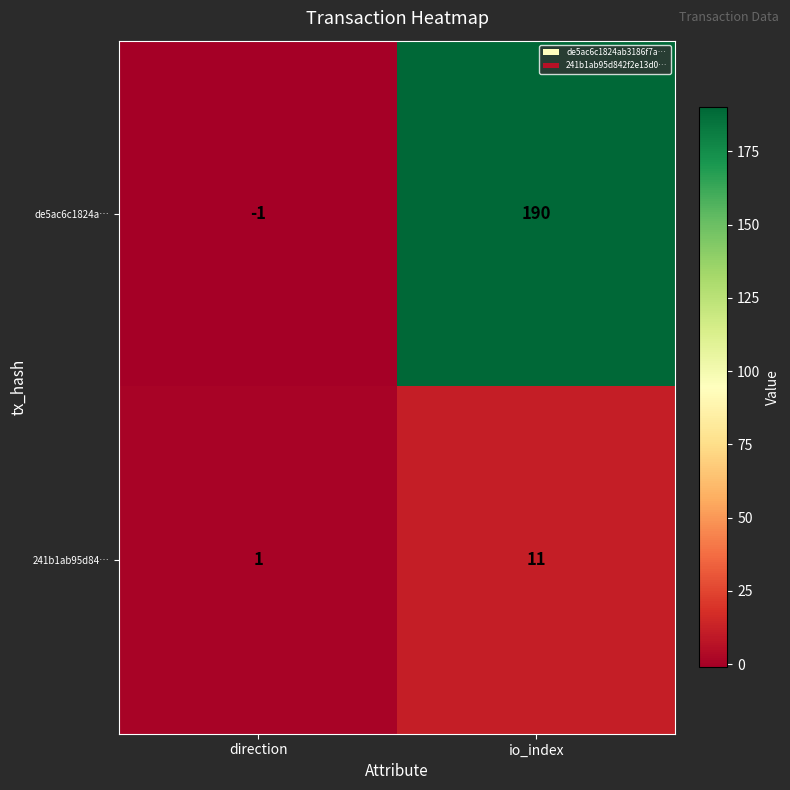

The 241b1ab95d84… series shows 11 at io_index. True or false?

True